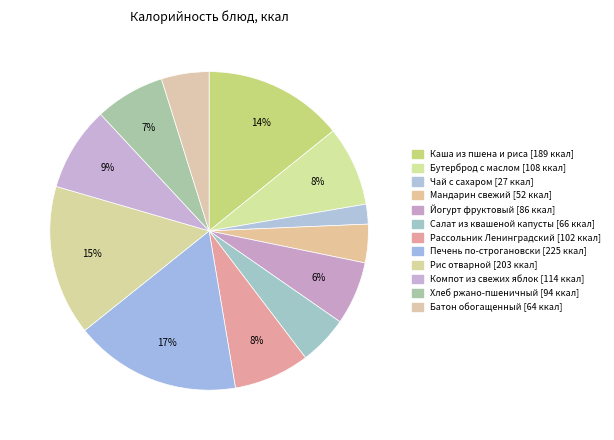

How many segments does this pie chart have?

12